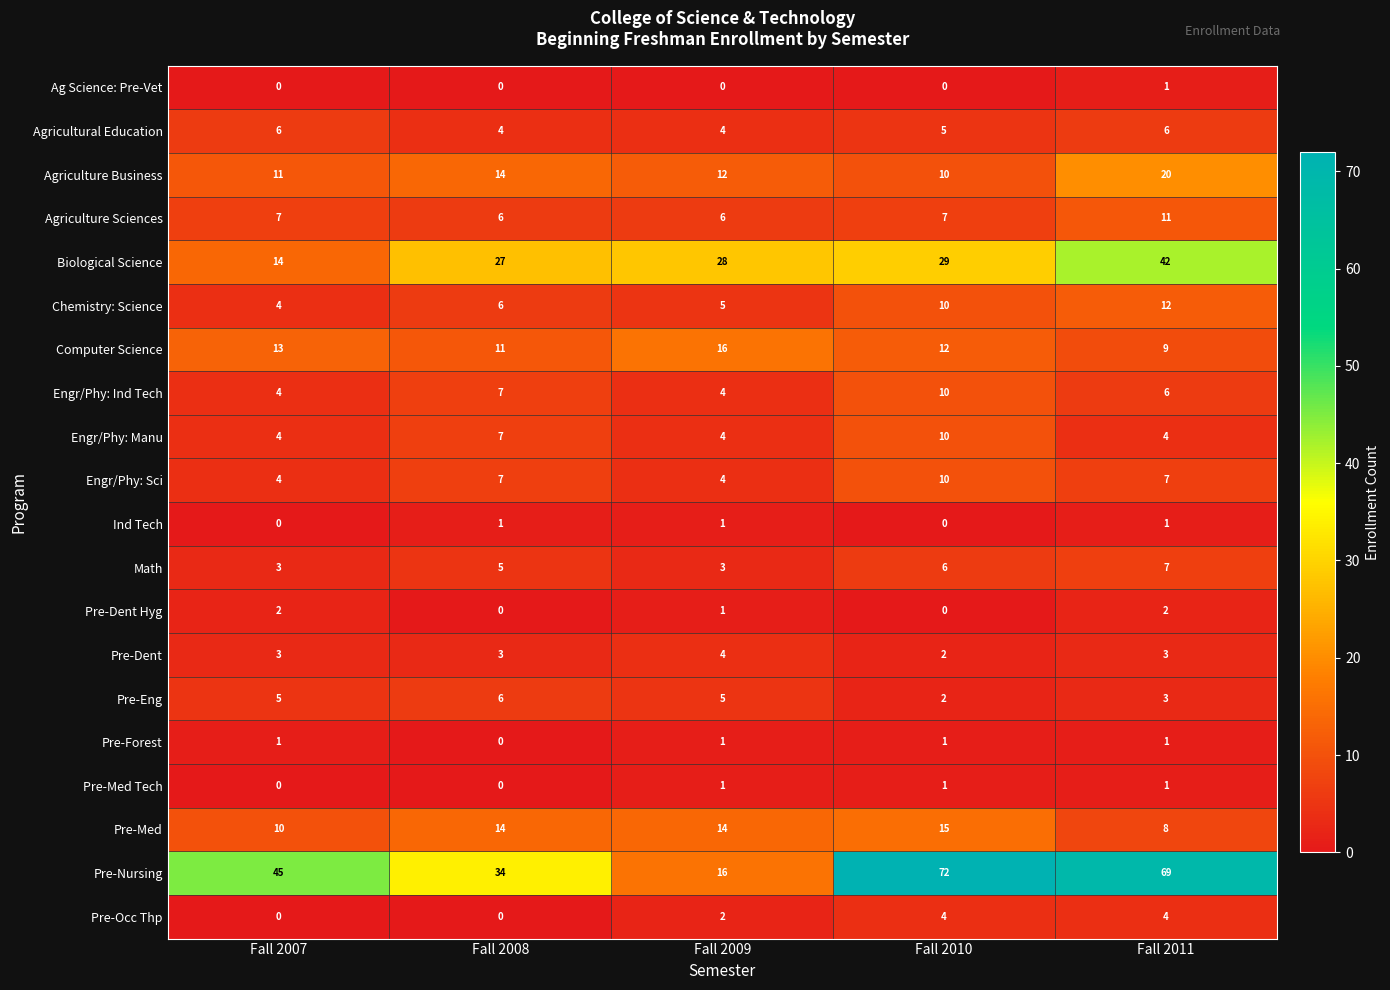

What is the sum of all Pre-Med Tech values?

3